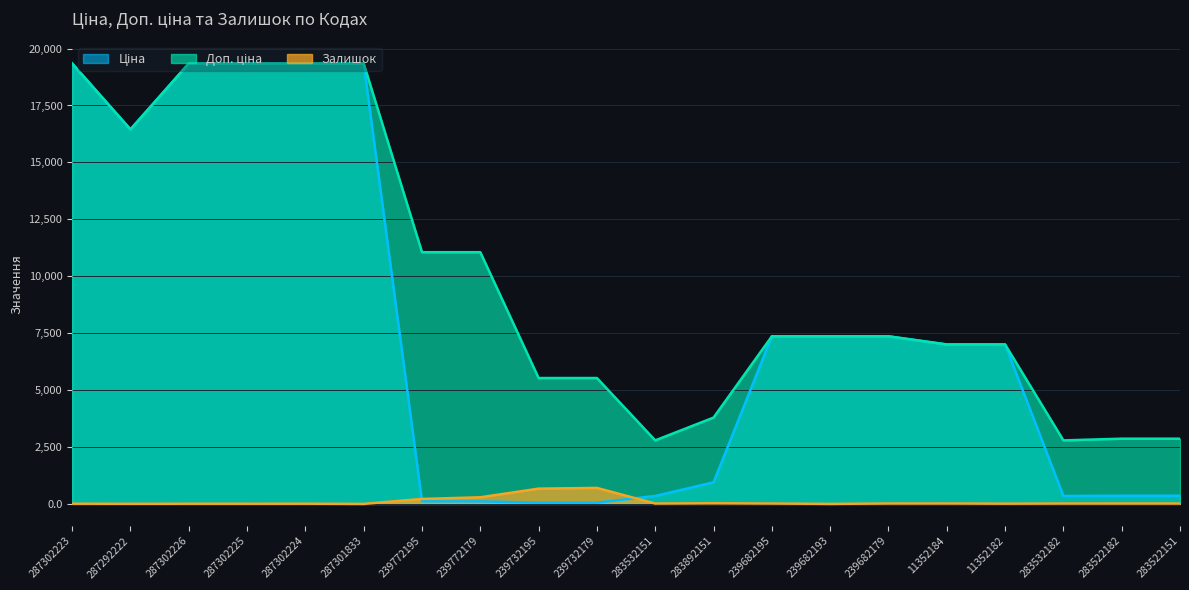

Does the chart display data point markers on the line(s)?

No